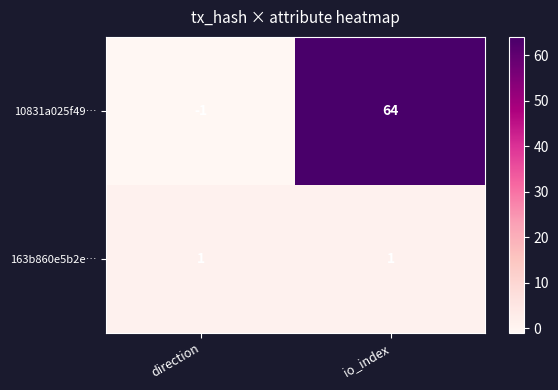

At how many categories does at least one series exceed 43?

1